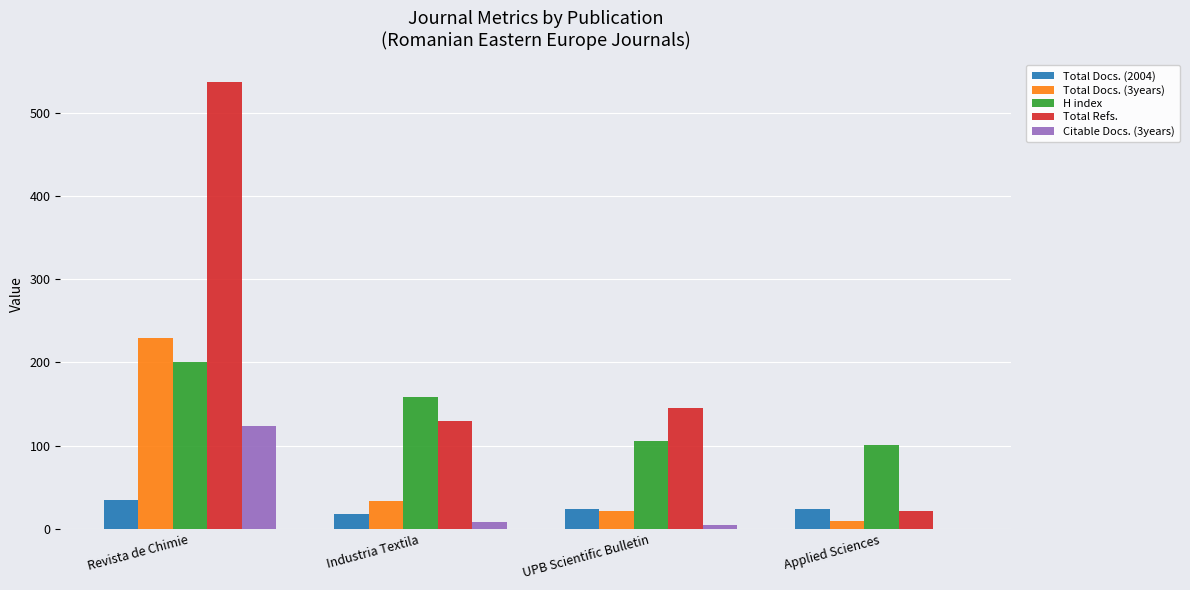

The H index series shows 68 at UPB Scientific Bulletin. True or false?

False